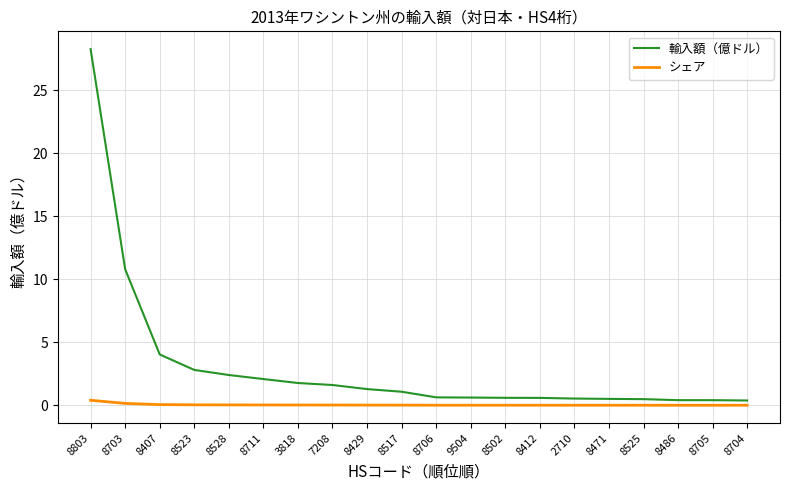

What is the difference between the second highest and second lowest values in the シェア series?

0.1